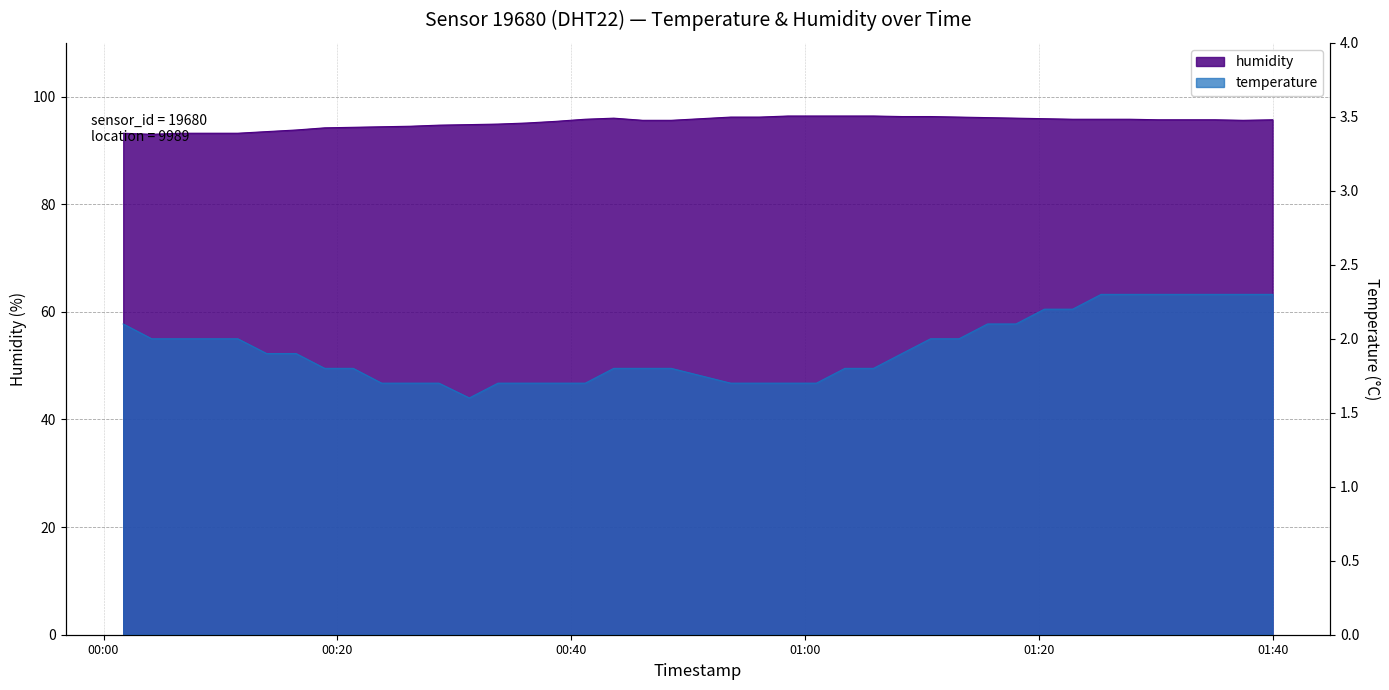

Is the value of humidity at 2023-03-01T00:28:41 greater than the value of temperature at 2023-03-01T00:21:21?

Yes